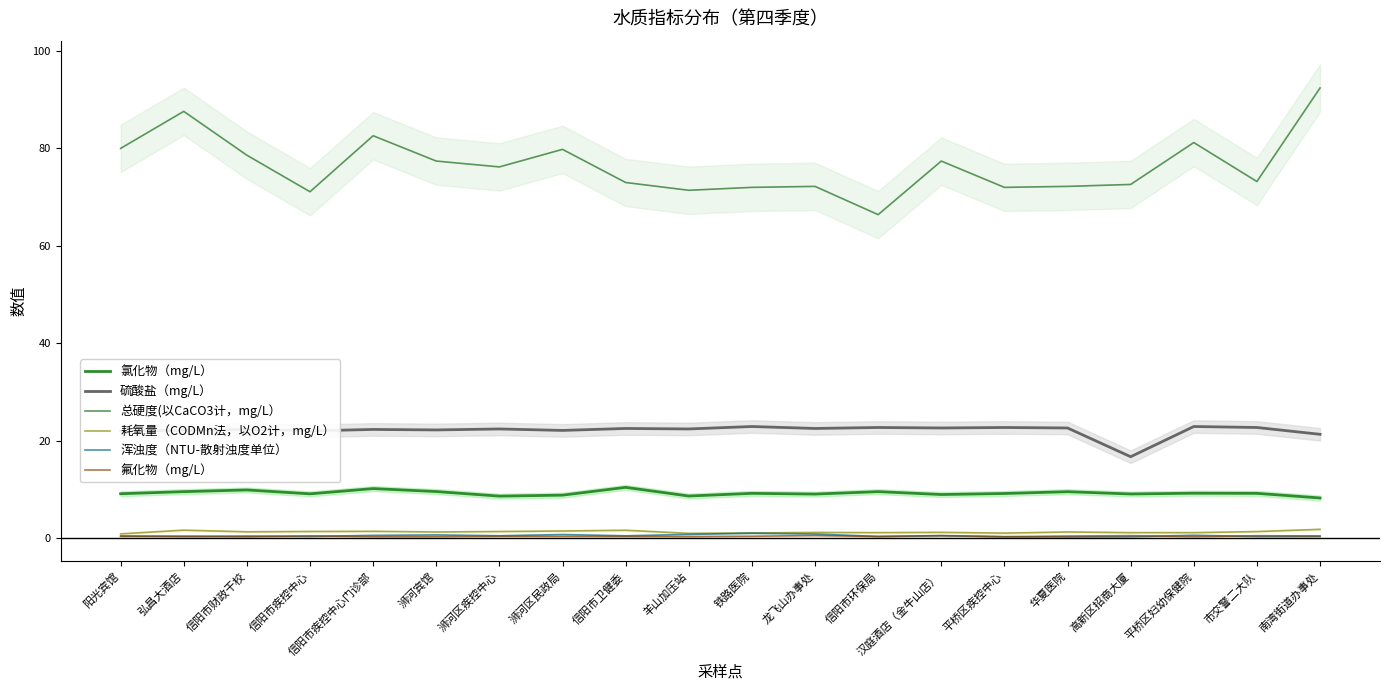

How many series are shown in this chart?

6